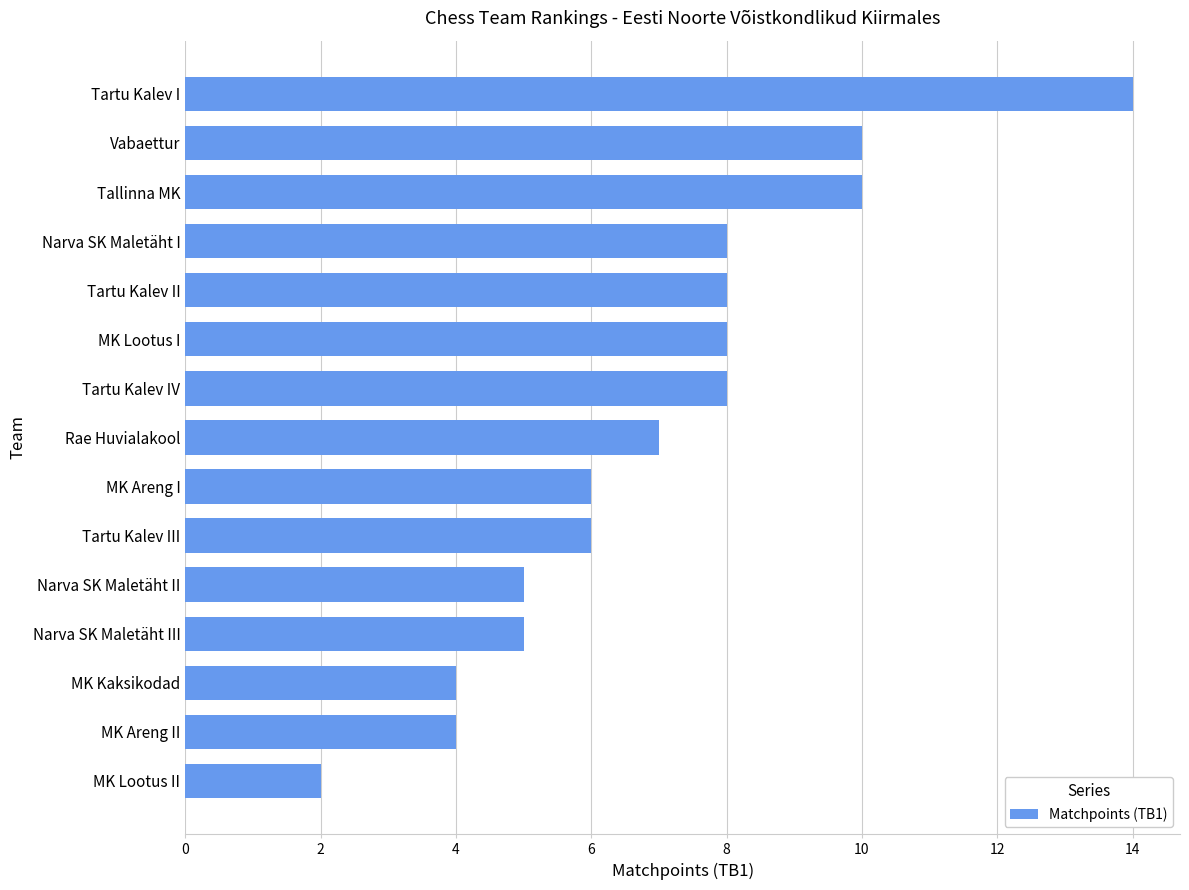

Between MK Lootus II and Tartu Kalev II, which is larger?

Tartu Kalev II